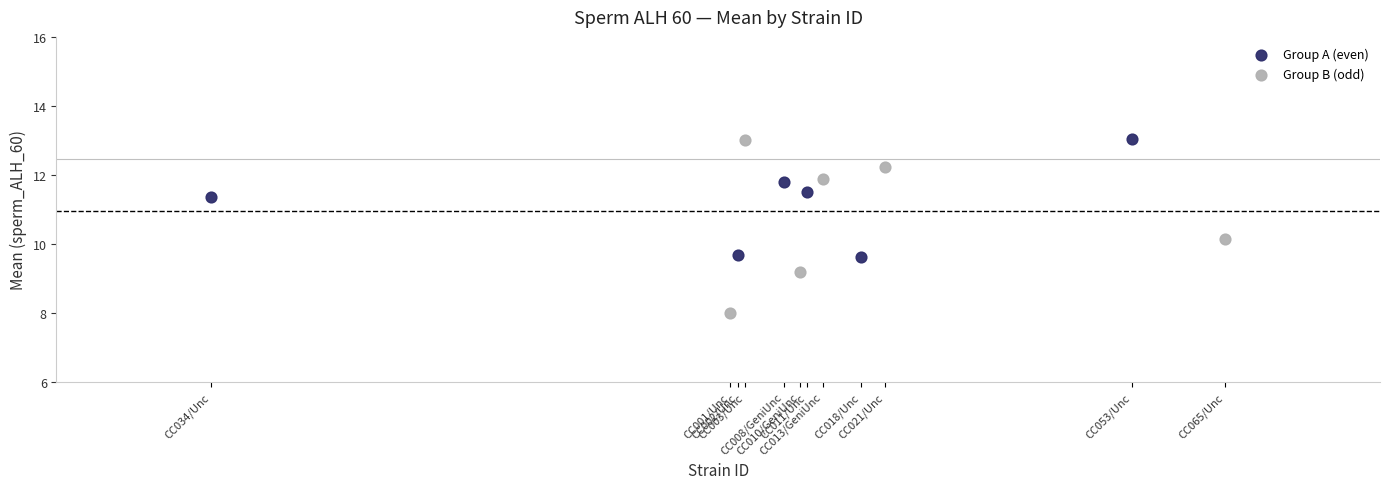

Which series contains the lowest Y value?

Group B (odd)